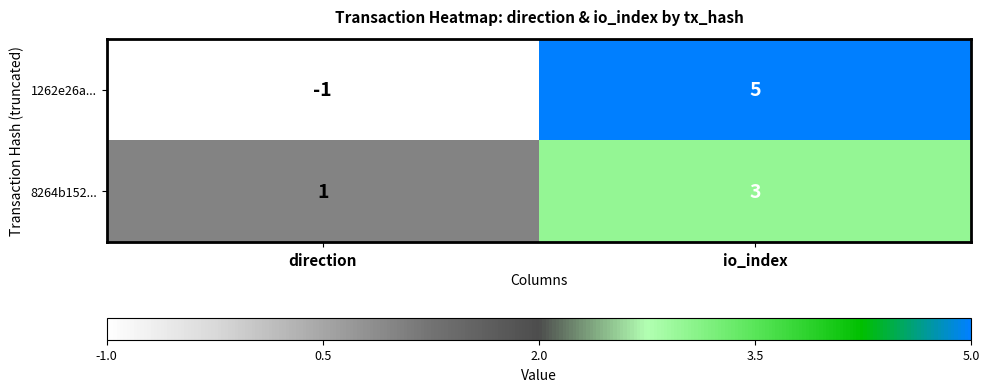

How many series are shown in this chart?

2